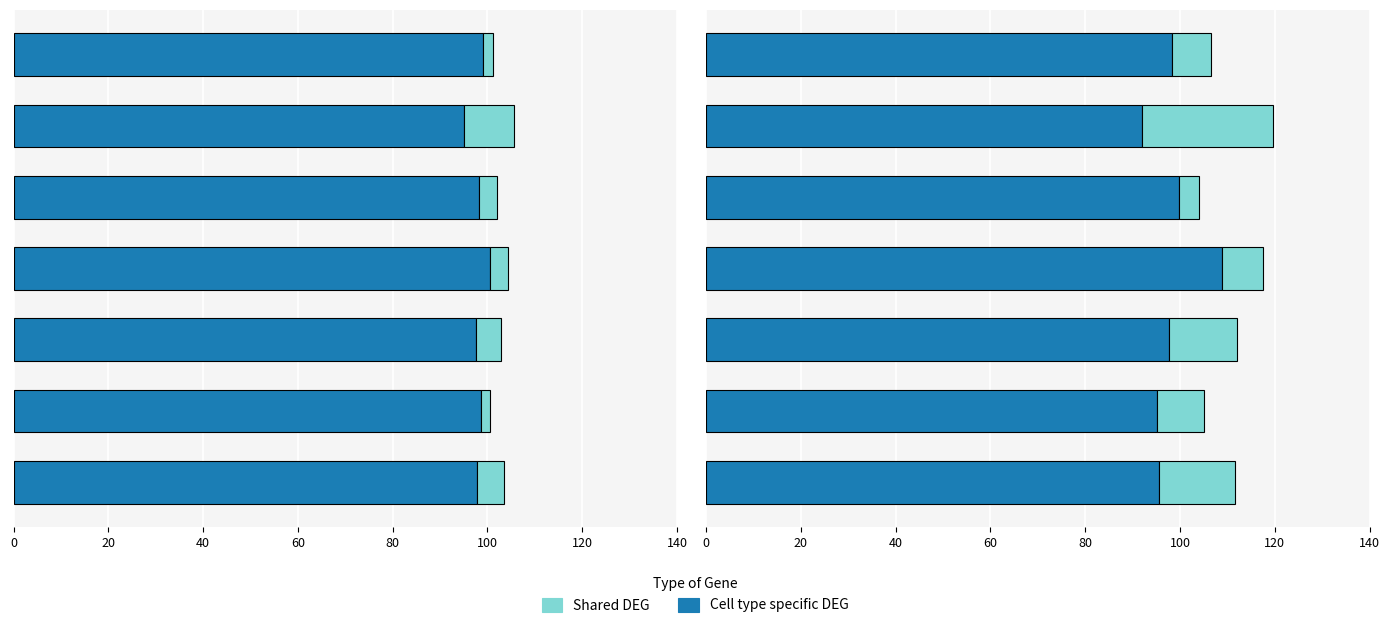

Between 0 and 100, which series saw the biggest shift?

Shared DEG